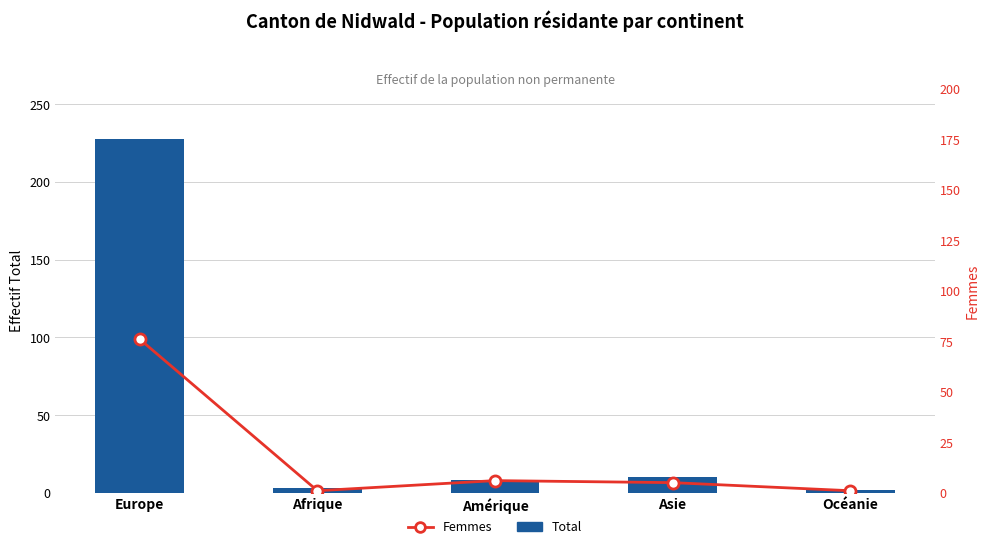

What is the average value of the Total series?

50